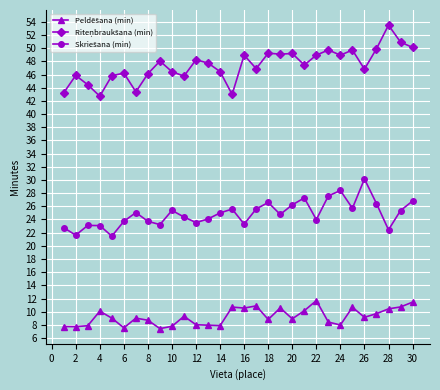

Does the chart have visible grid lines?

Yes